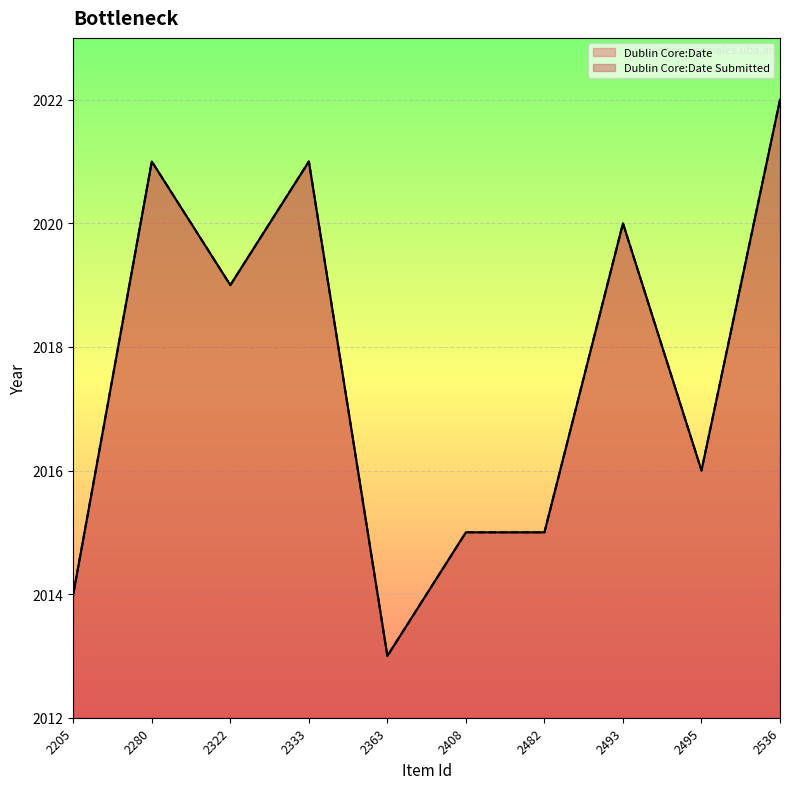

What is the difference between the maximum and second lowest values in the Dublin Core:Date Submitted series?

8